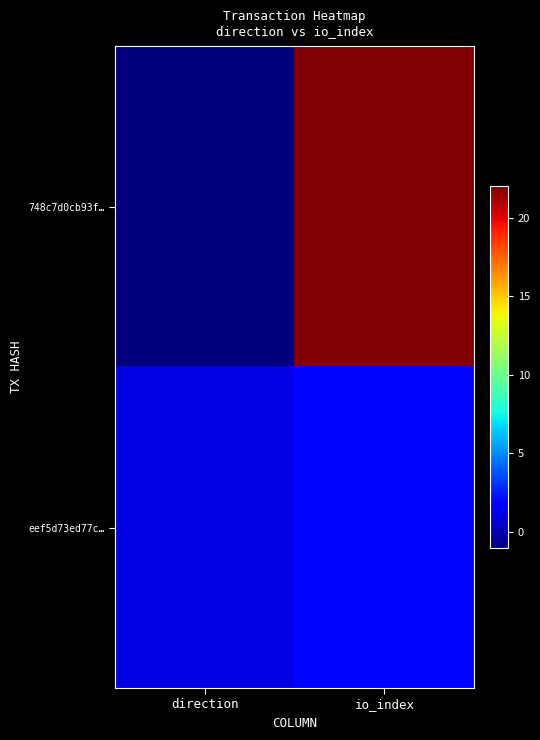

Rank the series at direction from lowest to highest value.

748c7d0cb93f…, eef5d73ed77c…